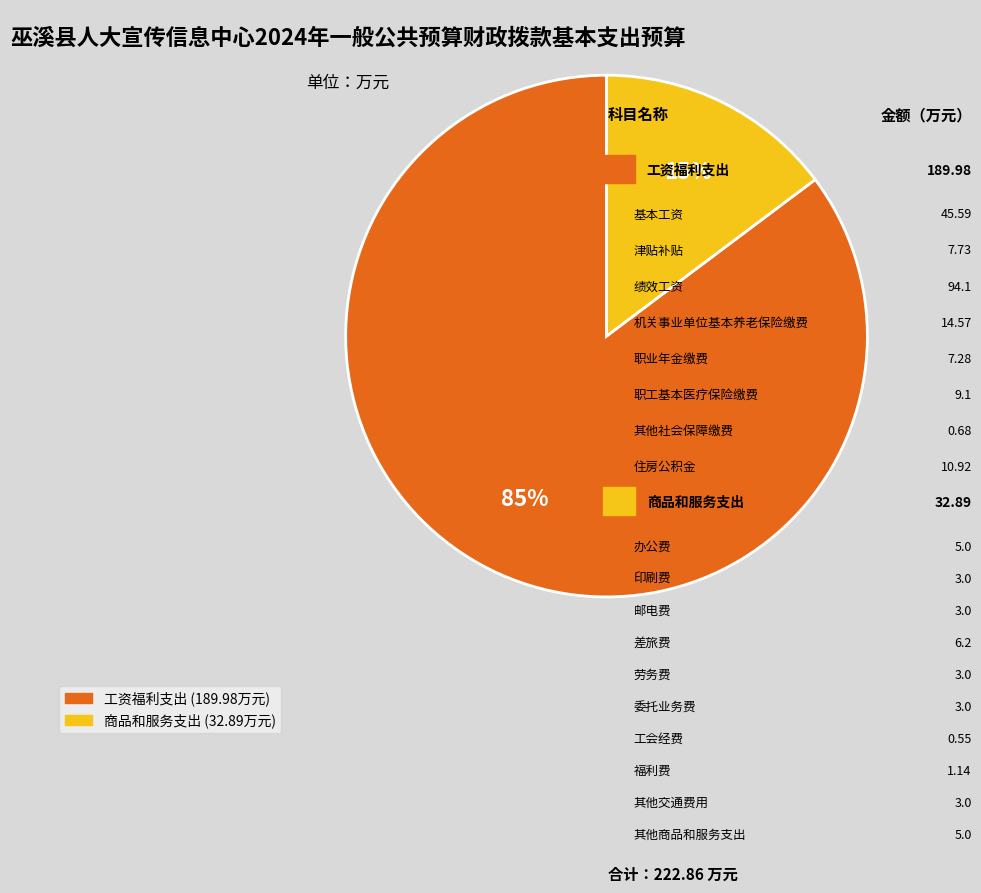

Is the sum of 商品和服务支出 and 工资福利支出 greater than half?

Yes